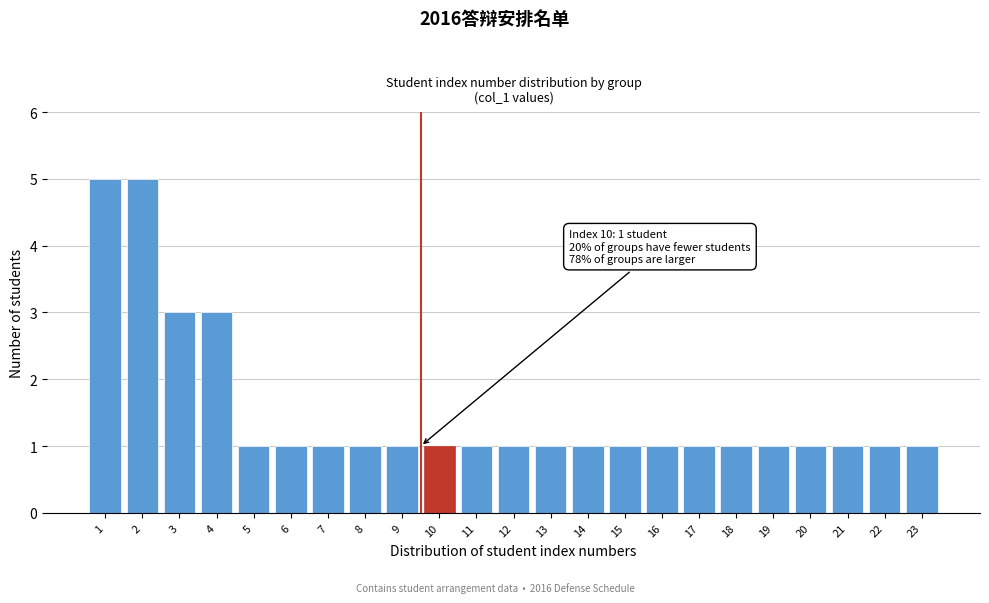

Reading left to right, what are all the values shown in this chart?

1=5	2=5	3=3	4=3	5=1	6=1	7=1	8=1	9=1	10=1	11=1	12=1	13=1	14=1	15=1	16=1	17=1	18=1	19=1	20=1	21=1	22=1	23=1